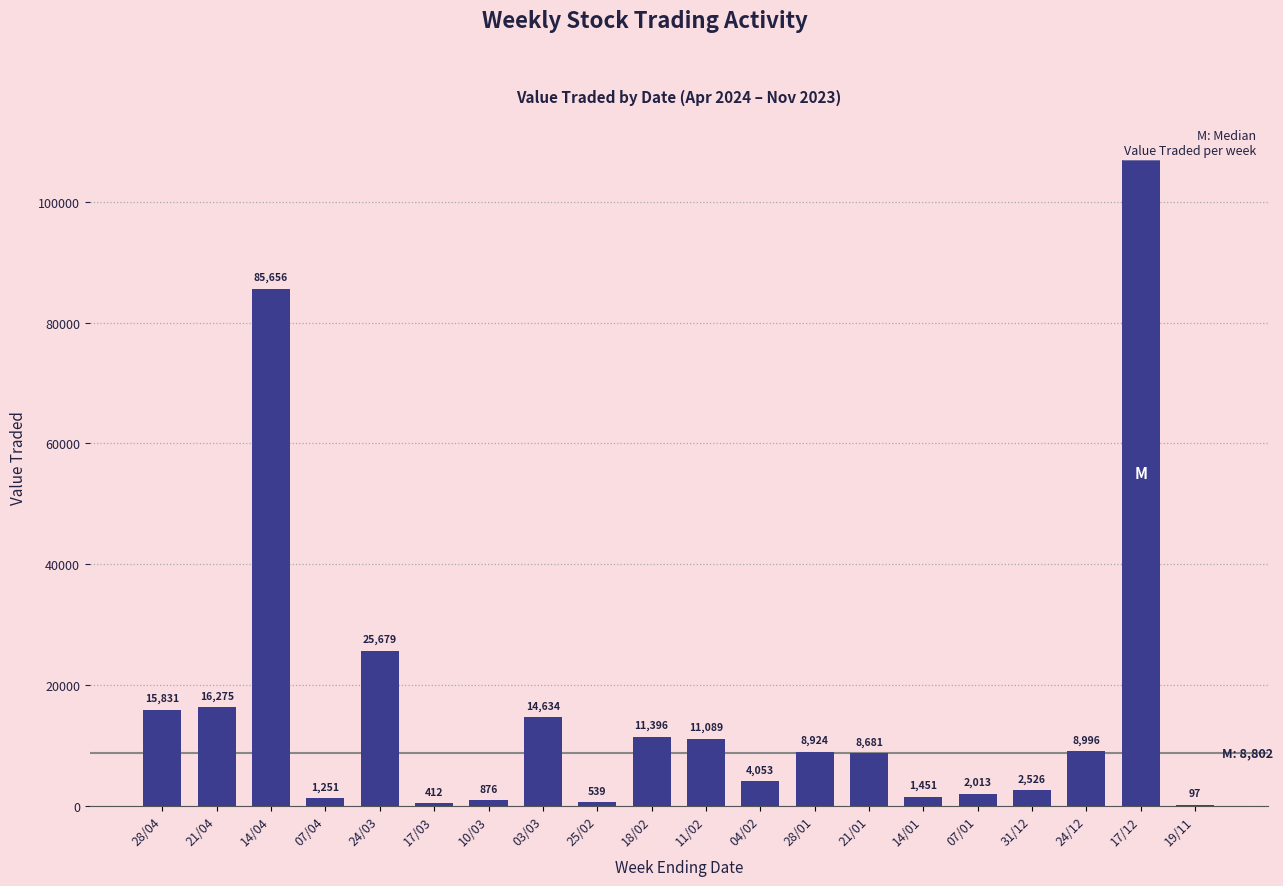

What is the sum of all values?

330496